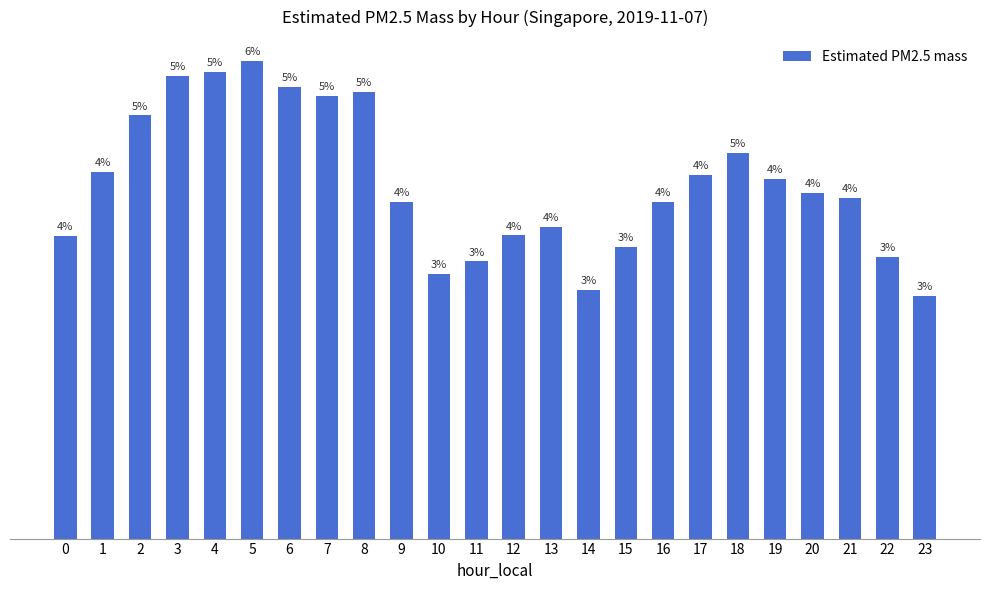

Where does the data first go above 43?

1